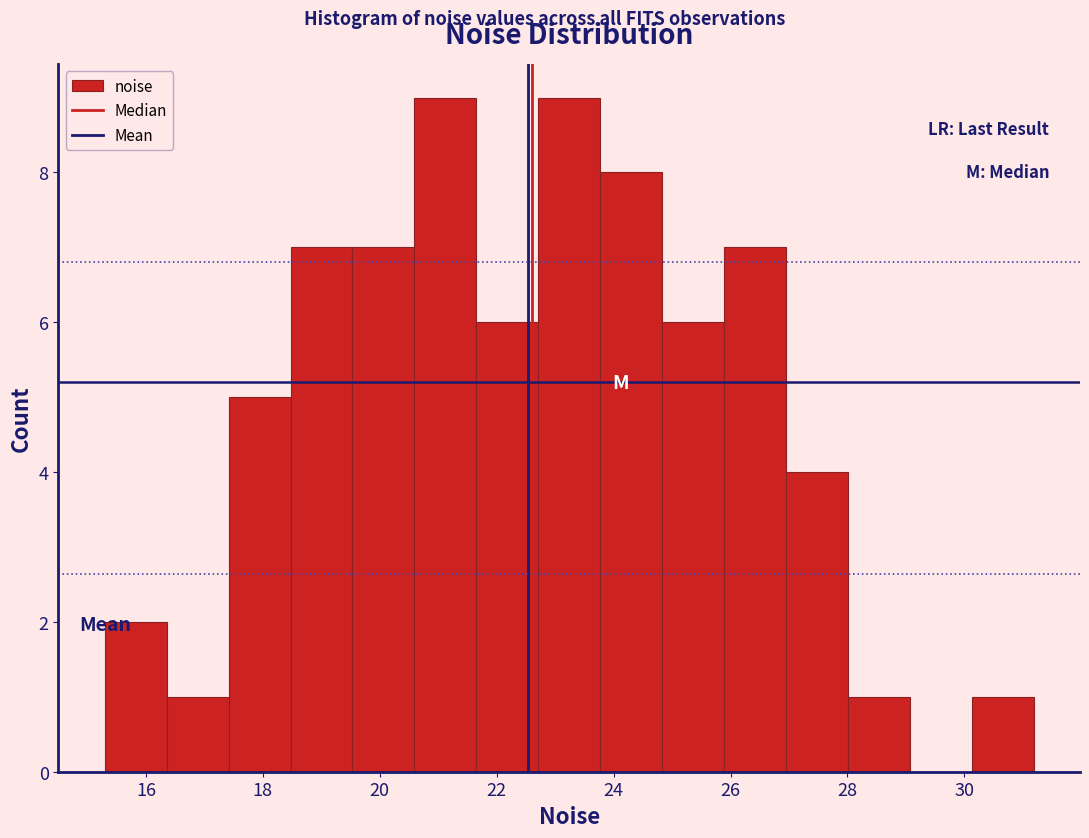

How tall is the bar that spans 30.2 to 31.2 on the x-axis? Neither the bar edges nor the heights are printed on the chart, so give them approximately, as read against the axes.

1